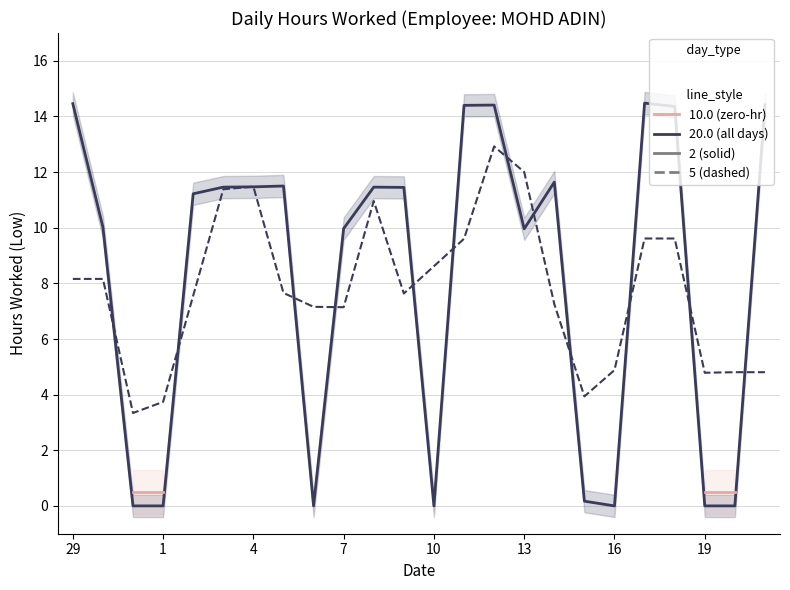

What is the difference between the maximum and minimum values in the All days (solid) series?

14.5